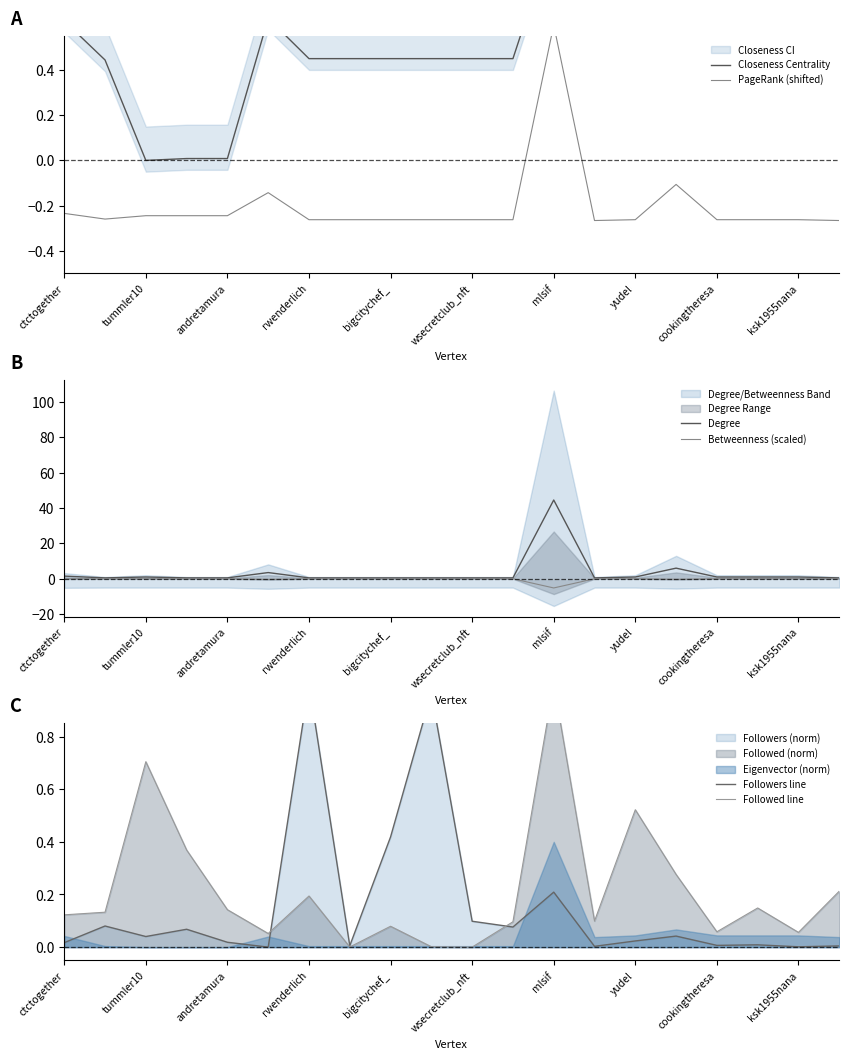

What is the sum of the PageRank (shifted) values at ksk1955nana and 14?

-0.5